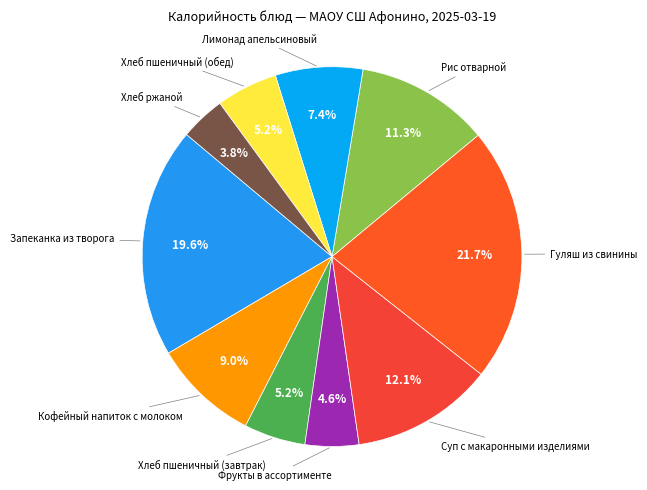

Count the number of slices in the pie.

10